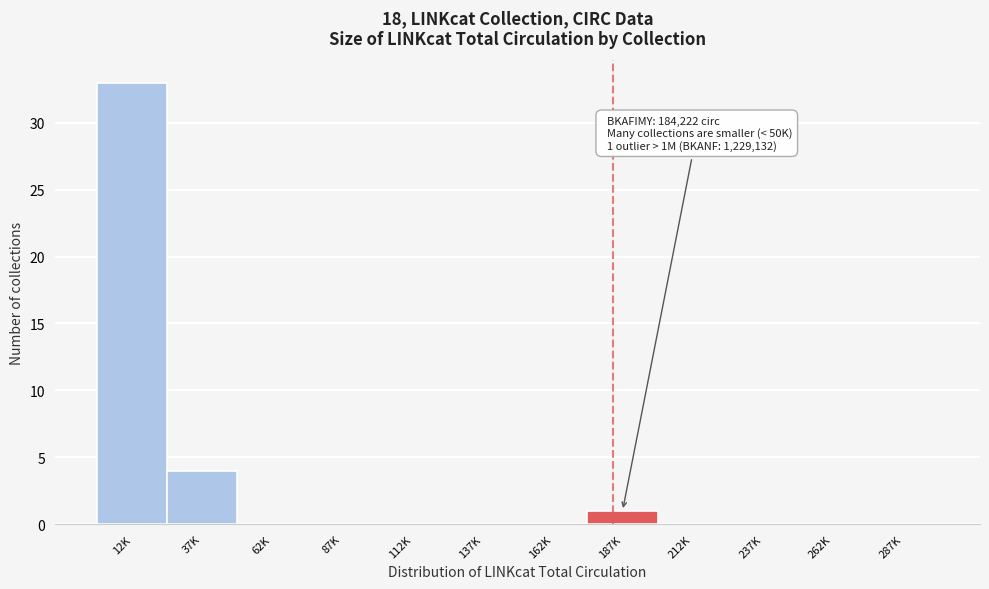

Reading right to left, transcribe all the data shown in this chart.

287K=0	262K=0	237K=0	212K=0	187K=1	162K=0	137K=0	112K=0	87K=0	62K=0	37K=4	12K=33